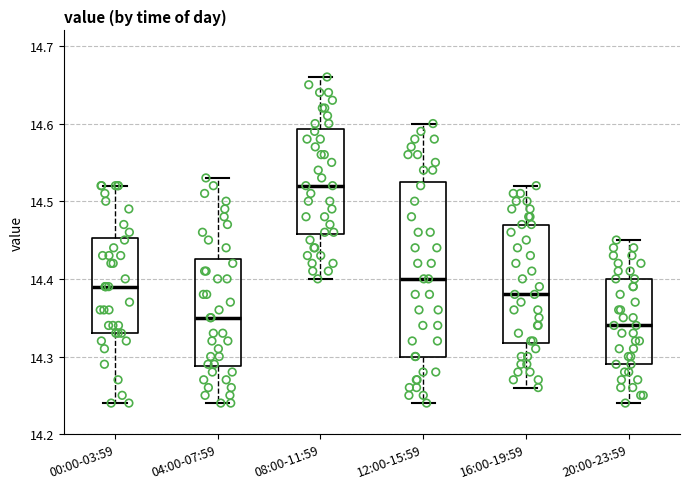

Which box's median line is the highest?

08:00-11:59